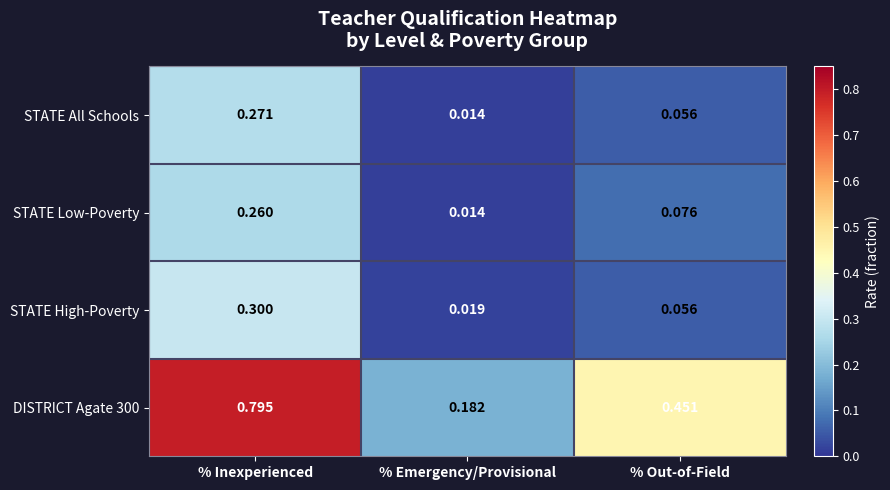

At % Inexperienced, list the series in order from smallest to largest.

STATE Low-Poverty, STATE All Schools, STATE High-Poverty, DISTRICT Agate 300